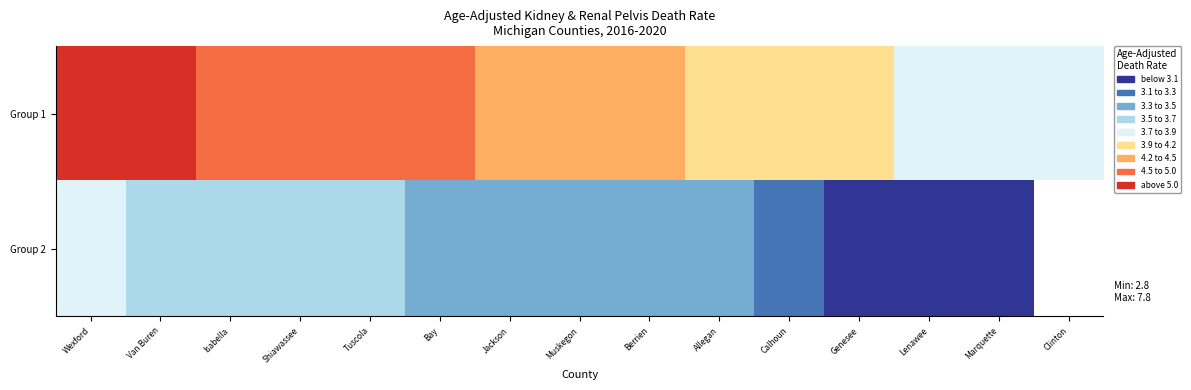

At which label is Group 1 closest to 5?

Isabella